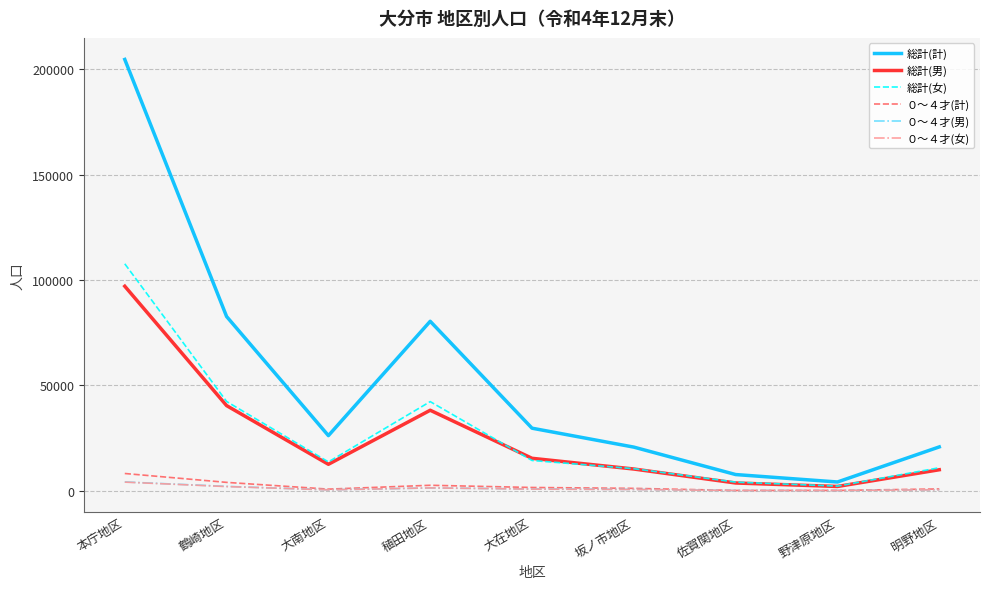

Which series has the largest range (max minus min)?

総計(計)